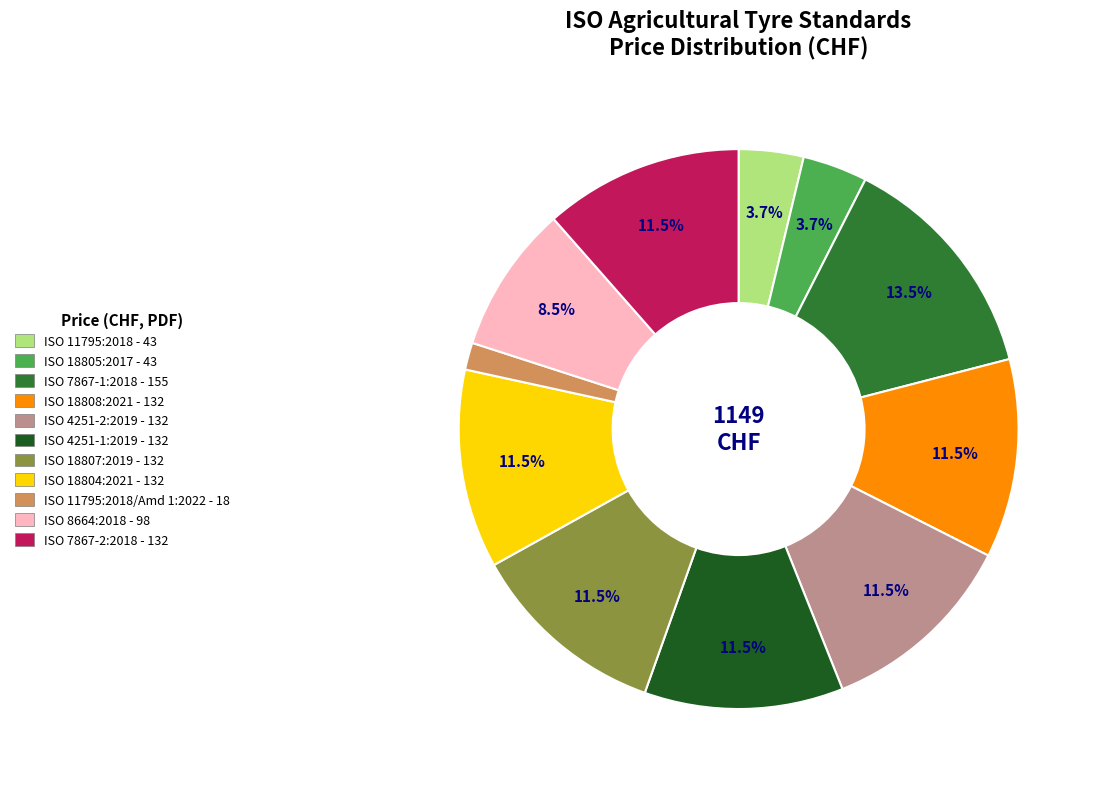

How many slices are in this pie chart?

11